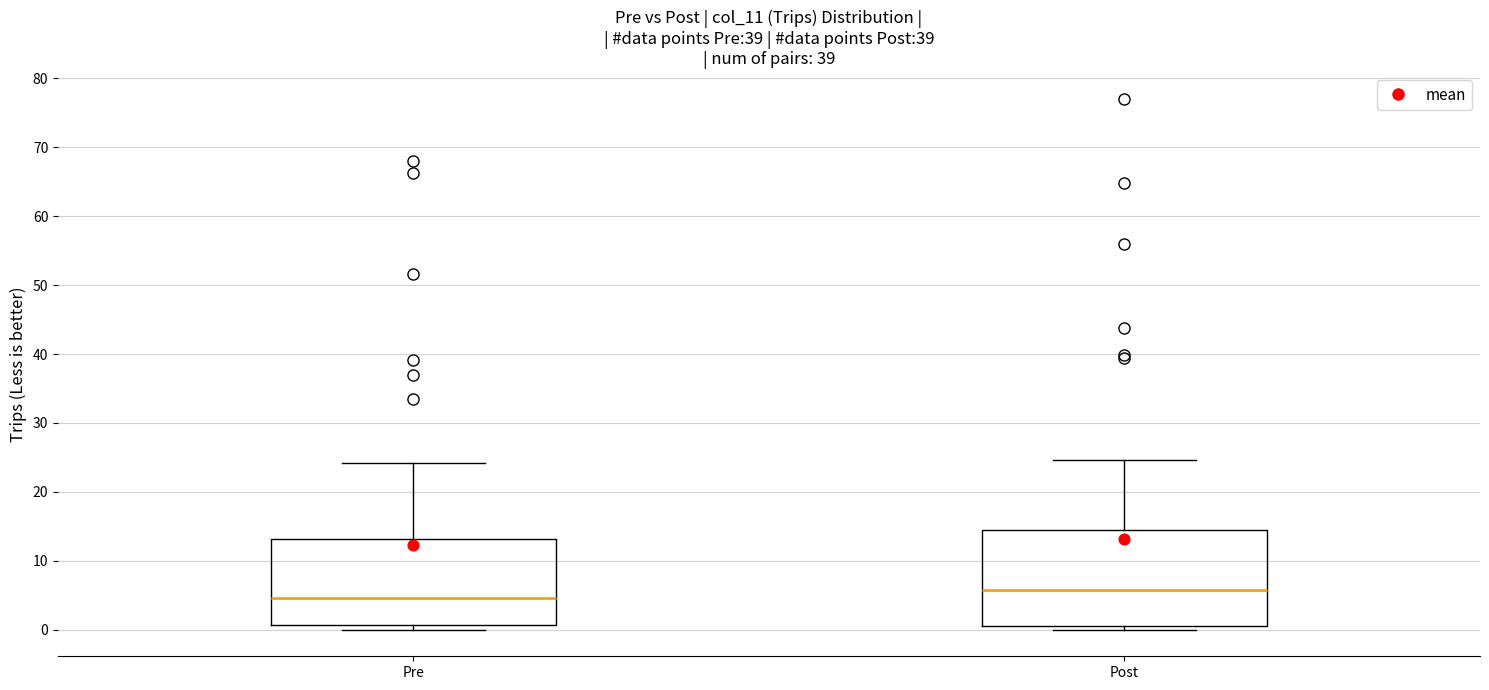

Reading left to right, read every box against the y-axis: the position of its median line, the range the box covers, and the ends of its whiskers. The values are not printed on the chart, so give them approximately, as read against the axis.

Pre: median 5, box 1 to 13, whiskers 0 to 24
Post: median 6, box 1 to 14, whiskers 0 to 25